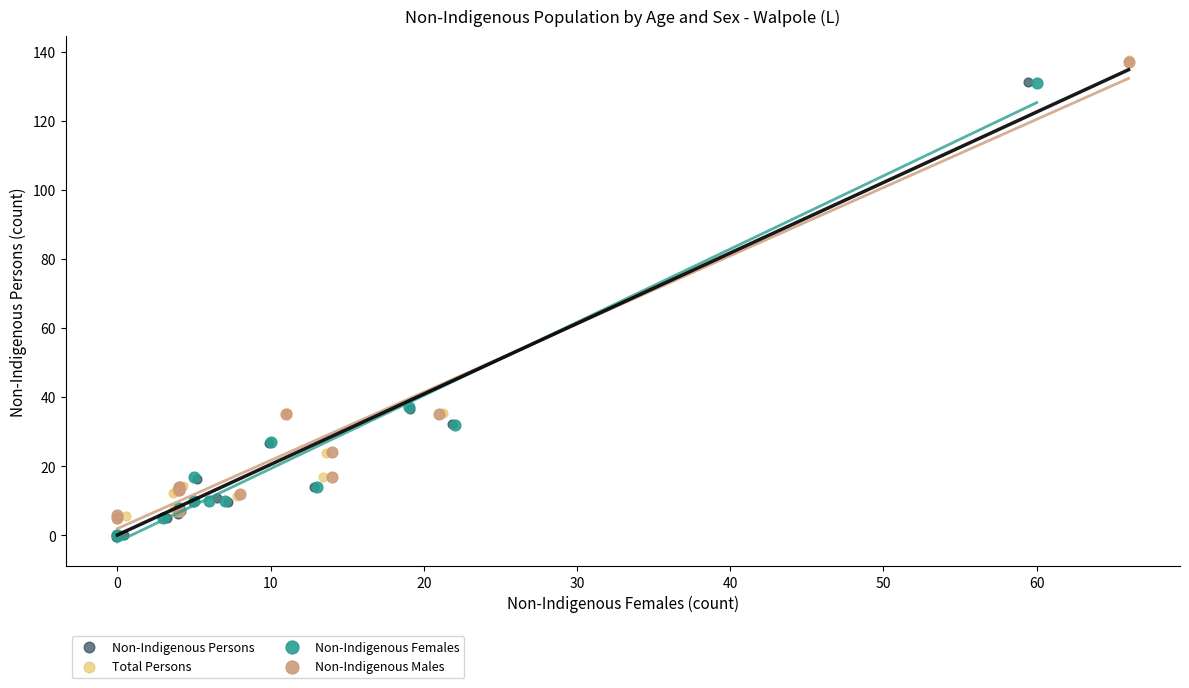

Which series has the largest Y range (max minus min)?

Total Persons